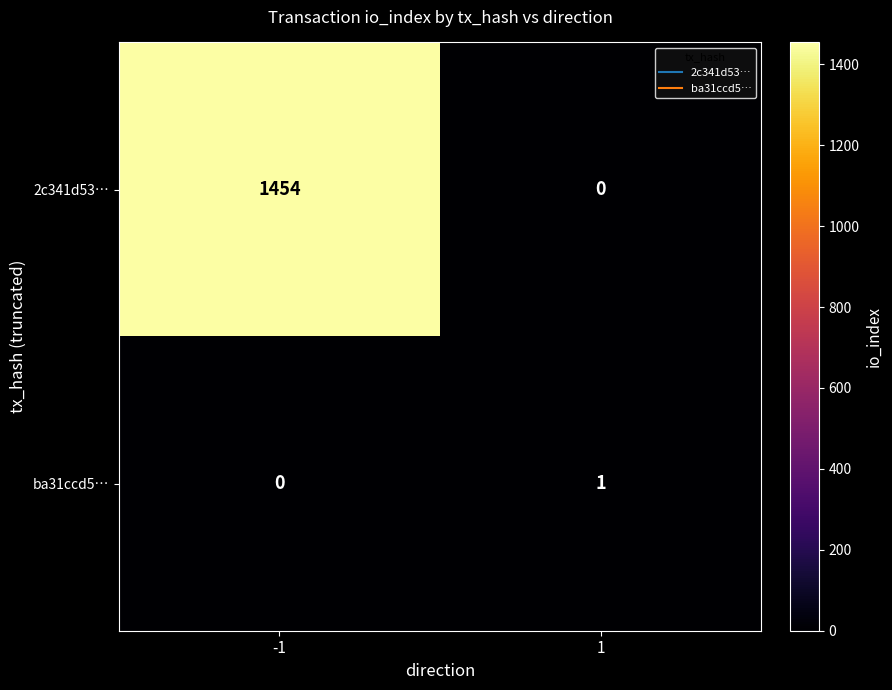

Rank the series by their average value, from lowest to highest.

ba31ccd5…, 2c341d53…